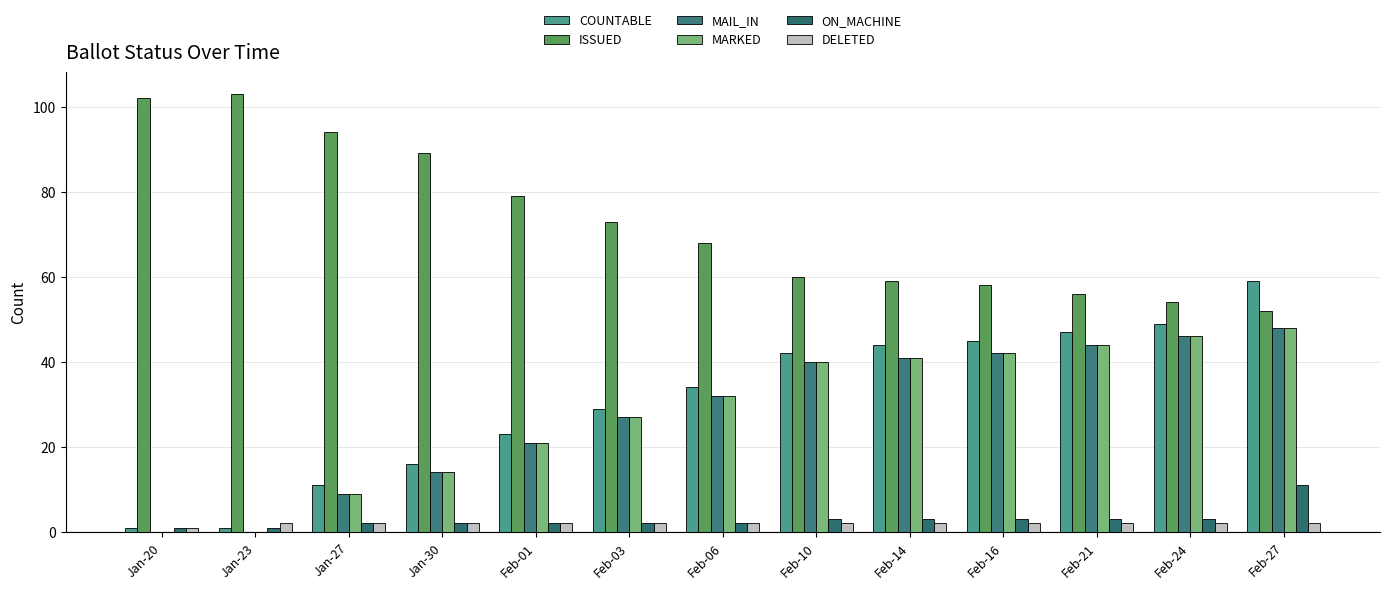

What is the highest value of the ON_MACHINE series?

11